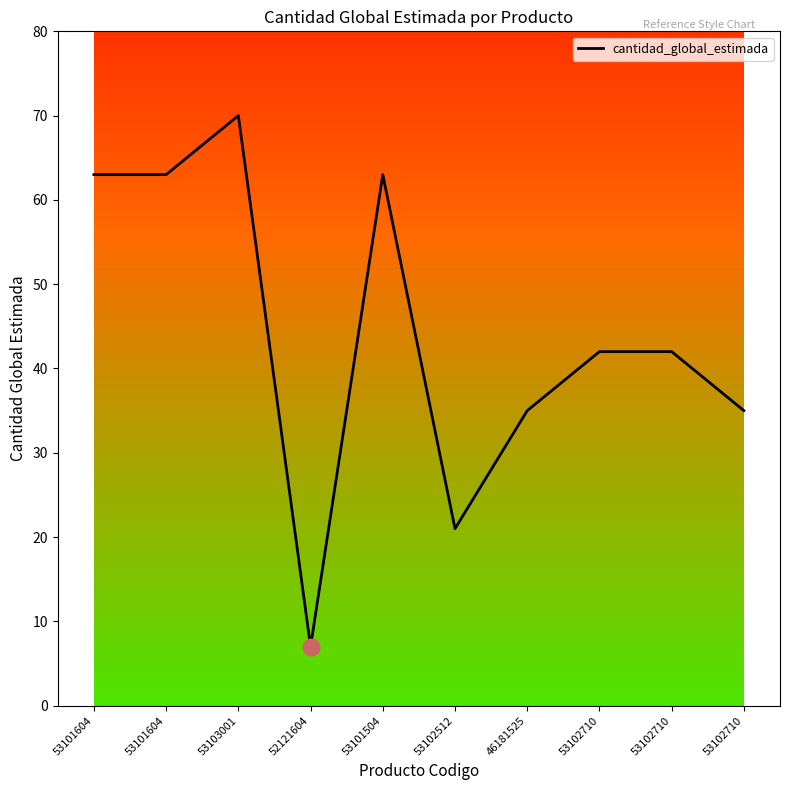

What is the approximate value at 53102710, to the nearest 10?

40